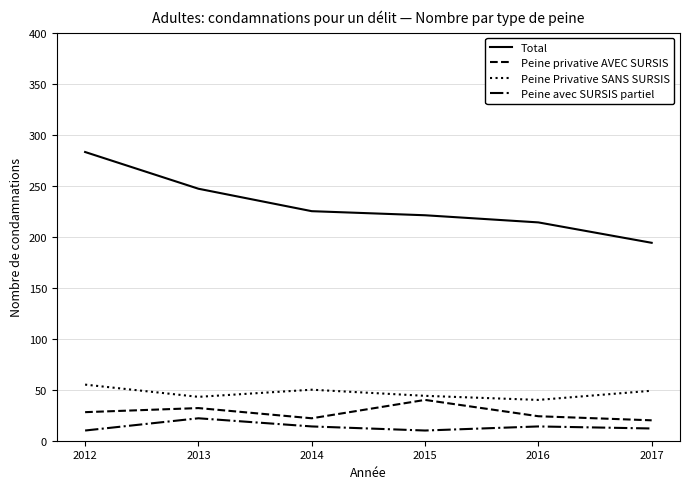

What value does the Peine avec SURSIS partiel series have at 2014?

14